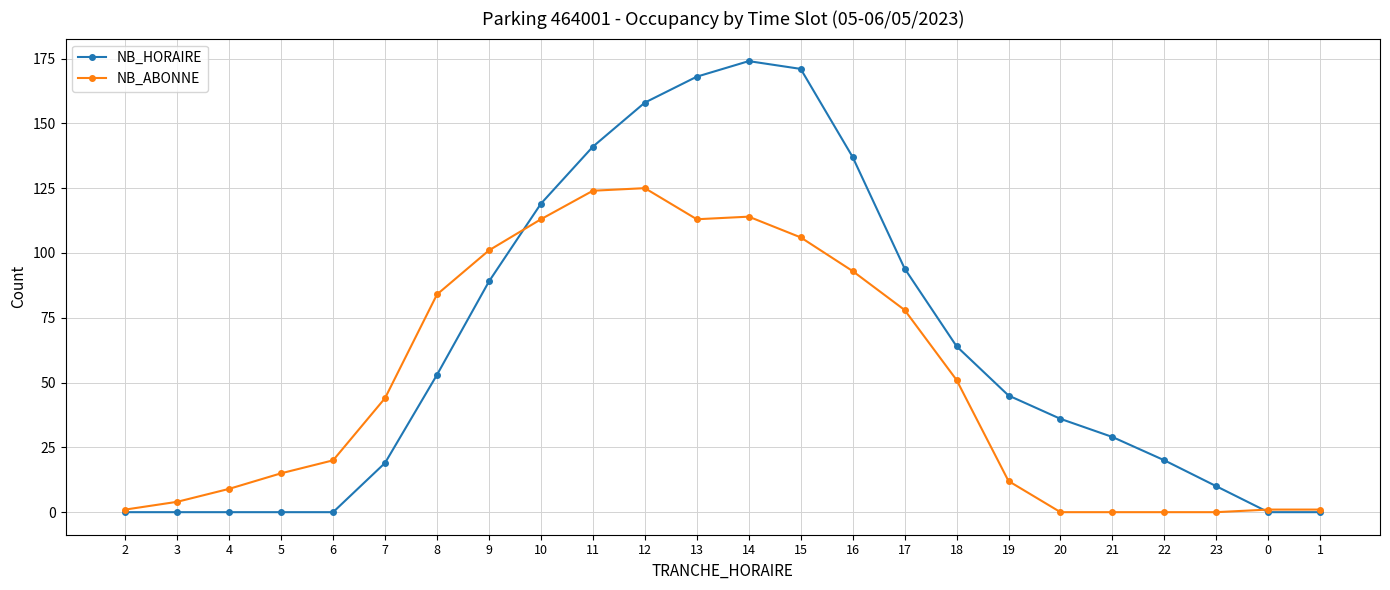

True or false: NB_HORAIRE has more than 0 interior local peaks.

True